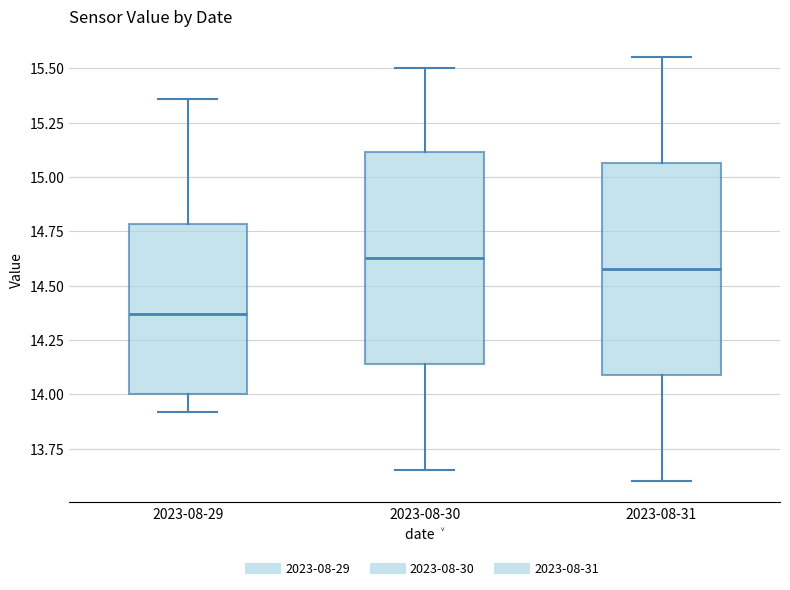

Reading left to right, transcribe this box plot: for each box, give where its median line is, the range the box spans, and where its two whiskers end, as read against the y-axis. The values are not printed on the chart, so give them approximately, as read against the axis.

2023-08-29: median 14.35, box 14.00 to 14.80, whiskers 13.90 to 15.35
2023-08-30: median 14.65, box 14.15 to 15.10, whiskers 13.65 to 15.50
2023-08-31: median 14.60, box 14.10 to 15.05, whiskers 13.60 to 15.55